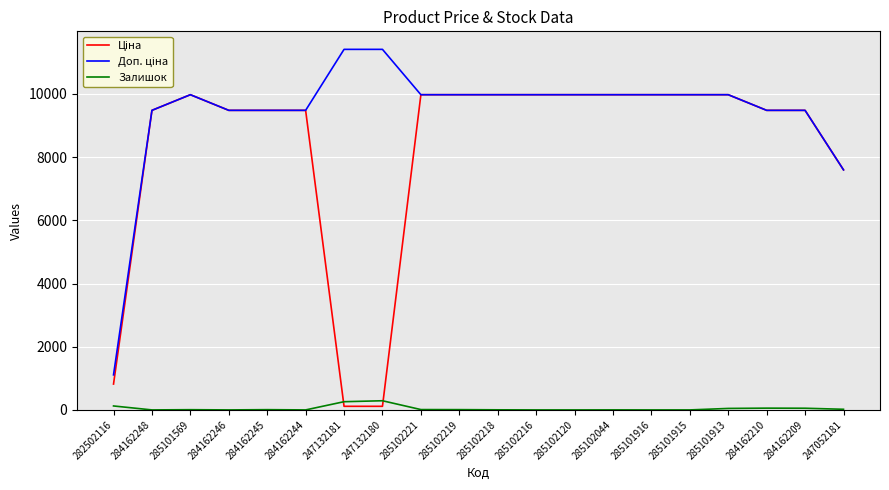

What is the difference between the highest and lowest values at 284162248?

9480.1